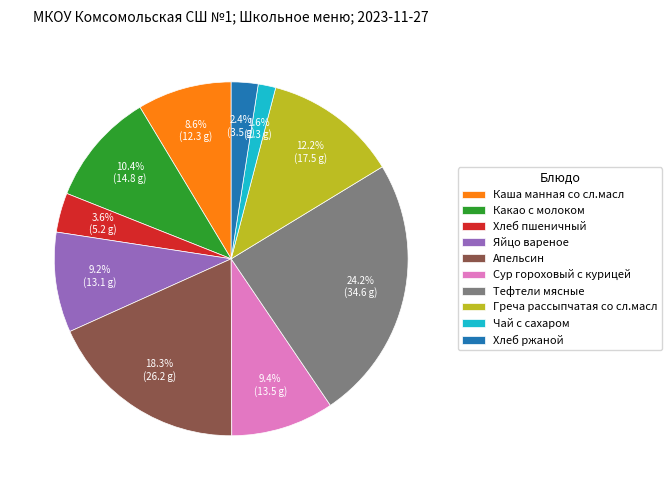

What is the ratio of the value at Хлеб ржаной to the value at Каша манная со сл.масл?

0.3